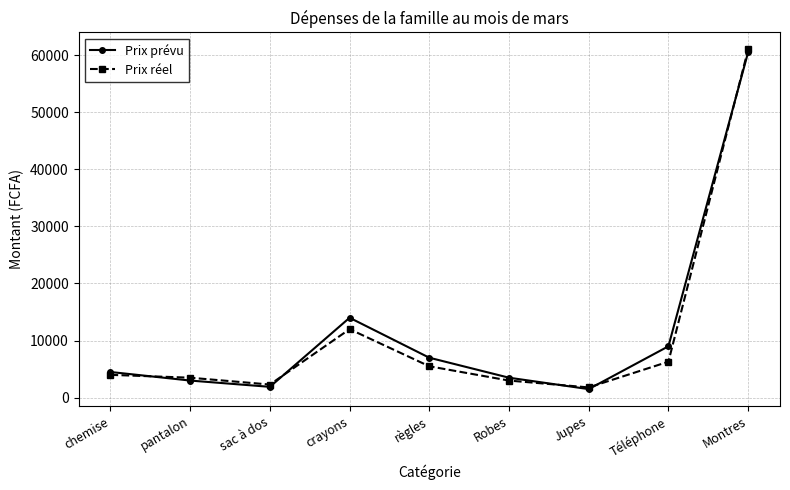

True or false: Prix réel has more than 2 interior local peaks.

False